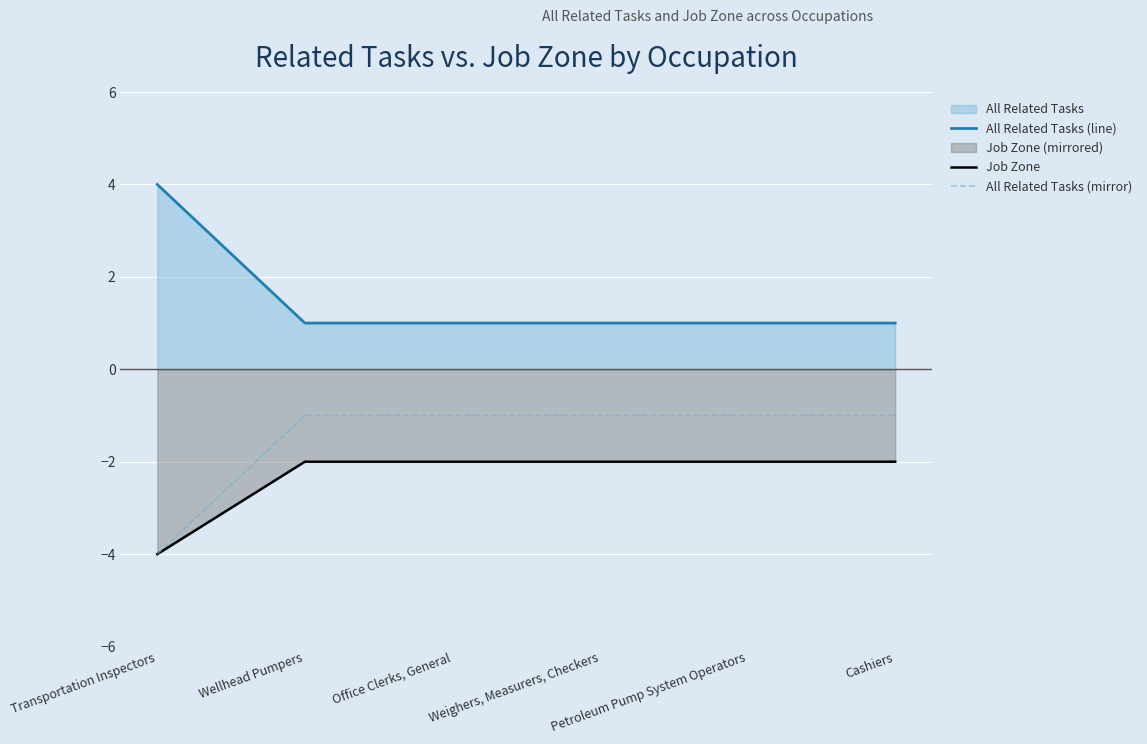

What is the minimum value for All Related Tasks (line)?

1